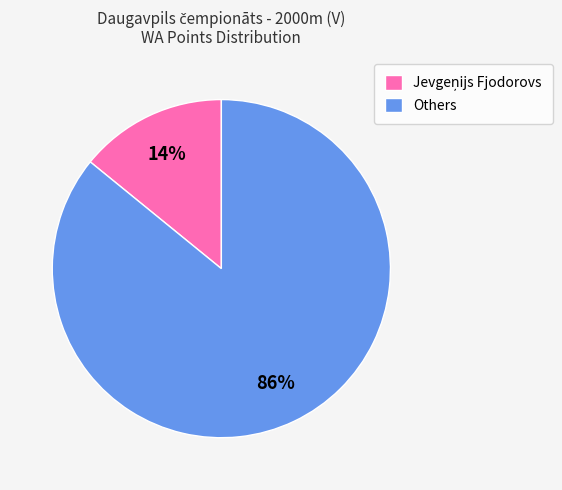

The Others slice represents 86% of the pie. True or false?

True